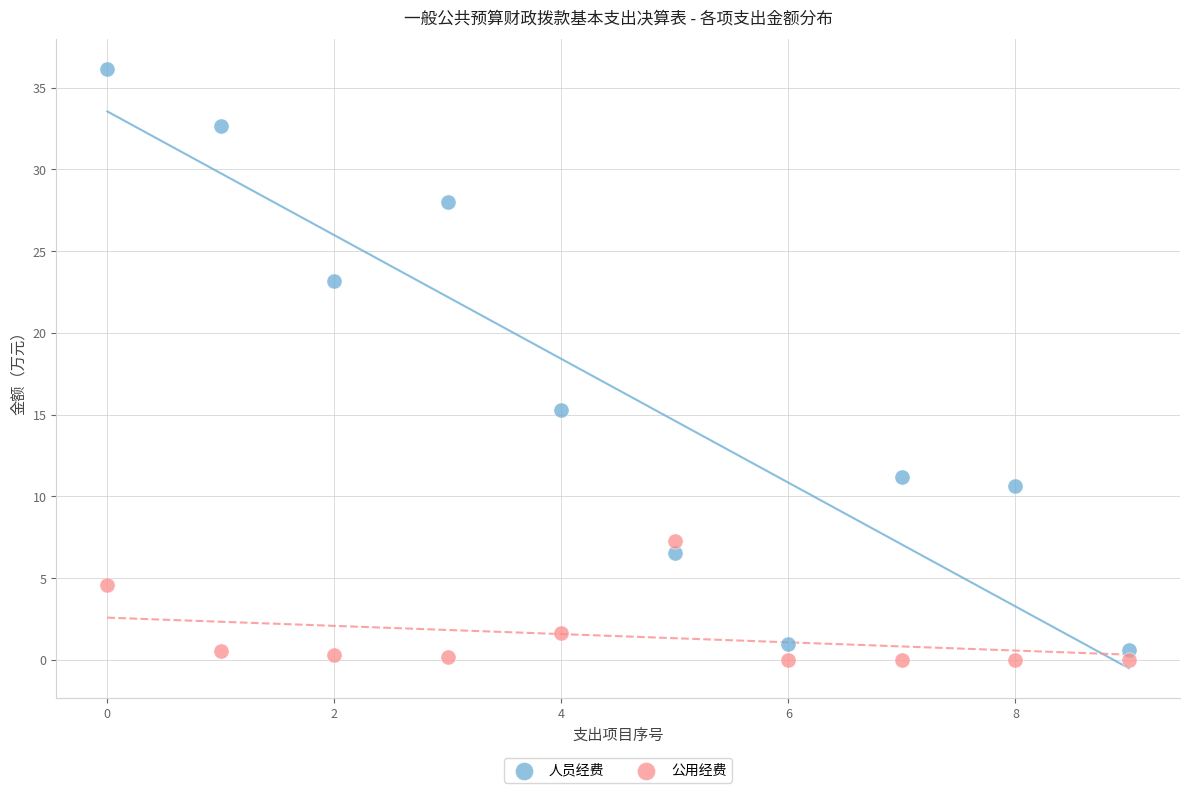

Which series has the widest spread of Y values?

人员经费